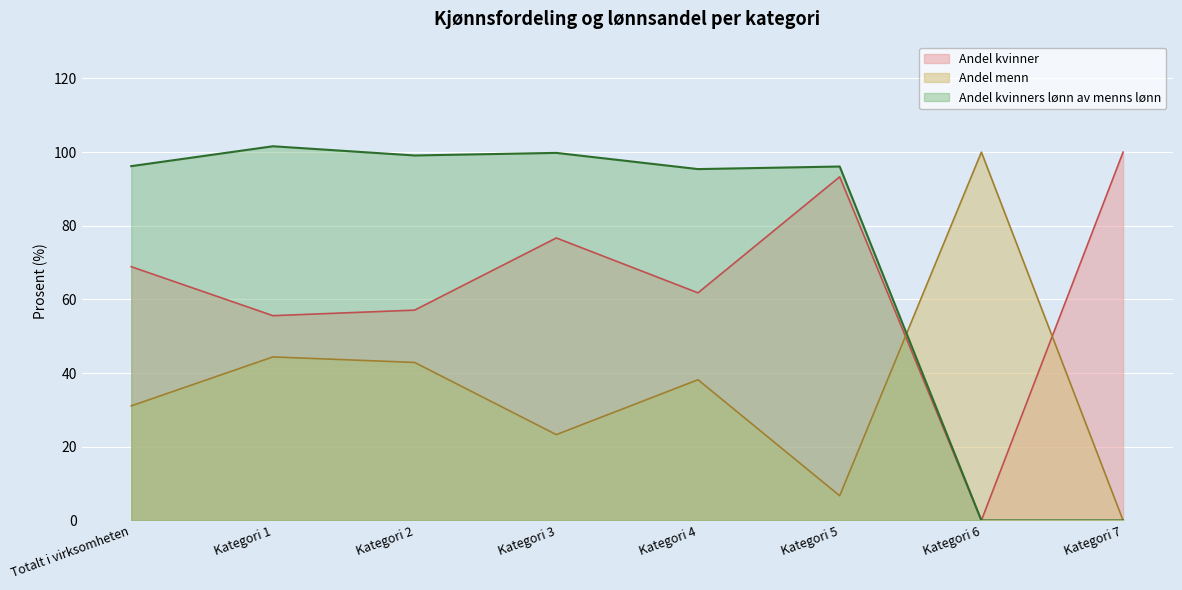

What is the difference between the Andel kvinners lønn av menns lønn values at Kategori 2 and Kategori 6?

99.1